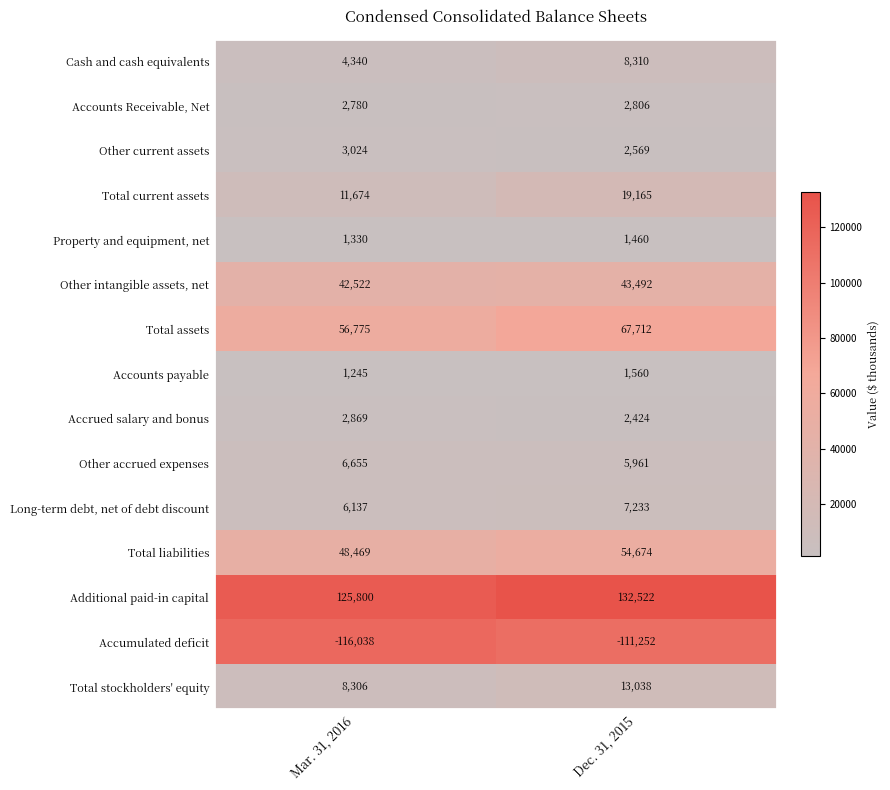

Which series changed the most between Mar. 31, 2016 and Dec. 31, 2015?

Total assets